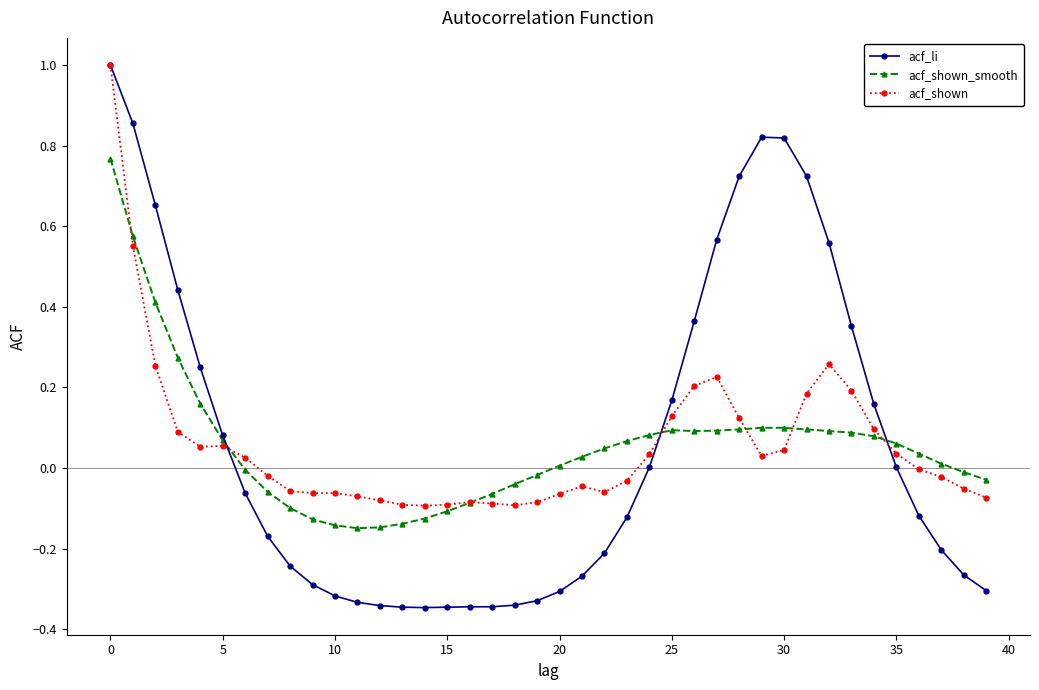

What is the greatest value displayed?

1.0